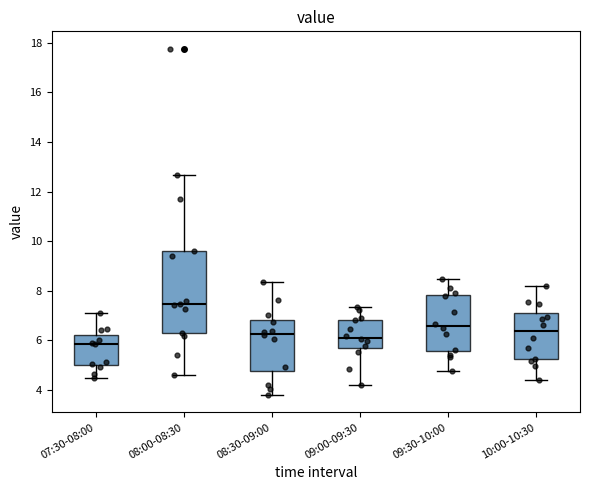

Where does the lower whisker of the box for 08:30-09:00 end on the y-axis? The values are not printed on the chart, so give them approximately, as read against the axis.

3.8